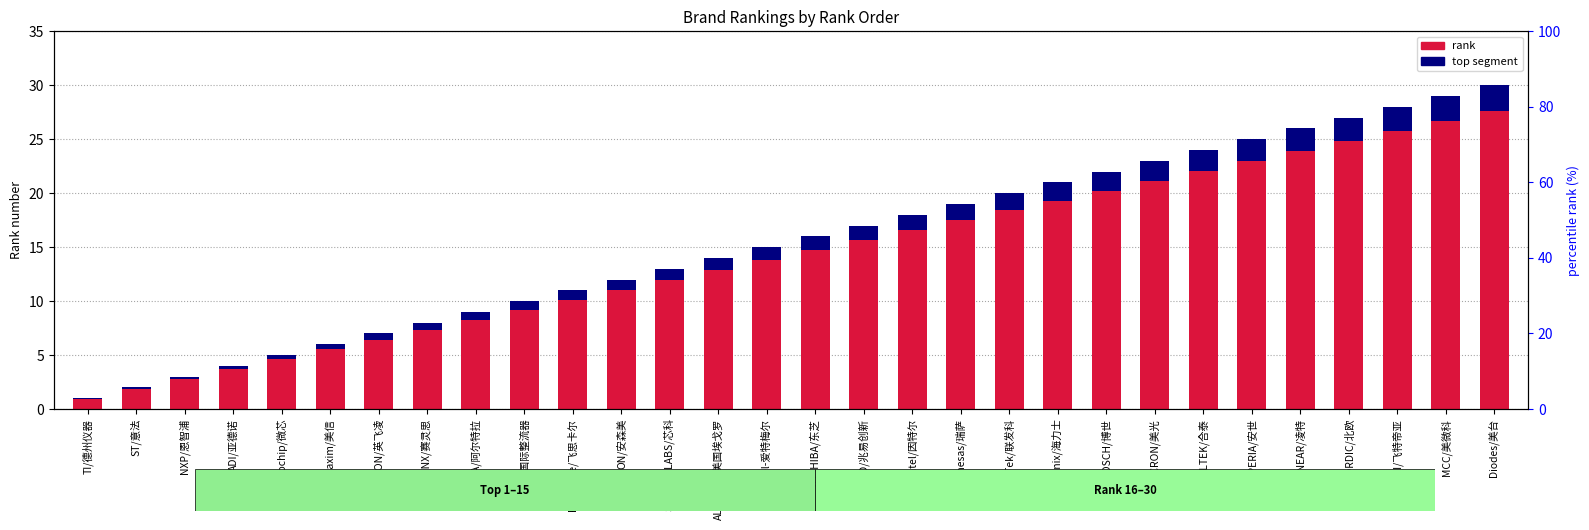

What is the greatest value displayed?

30